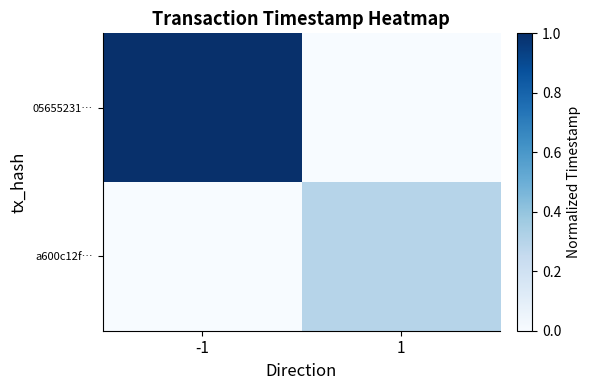

Which label corresponds to the smallest value in the chart?

1